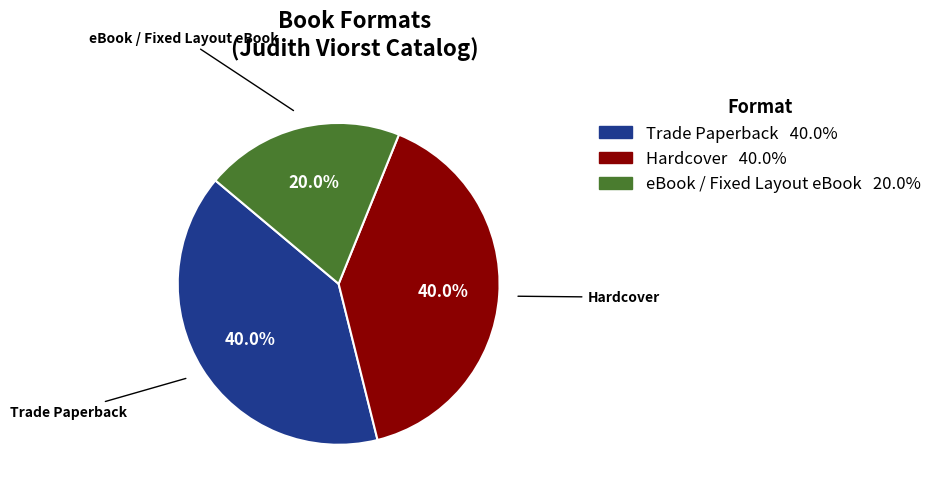

Between eBook / Fixed Layout eBook and Trade Paperback, which is larger?

Trade Paperback